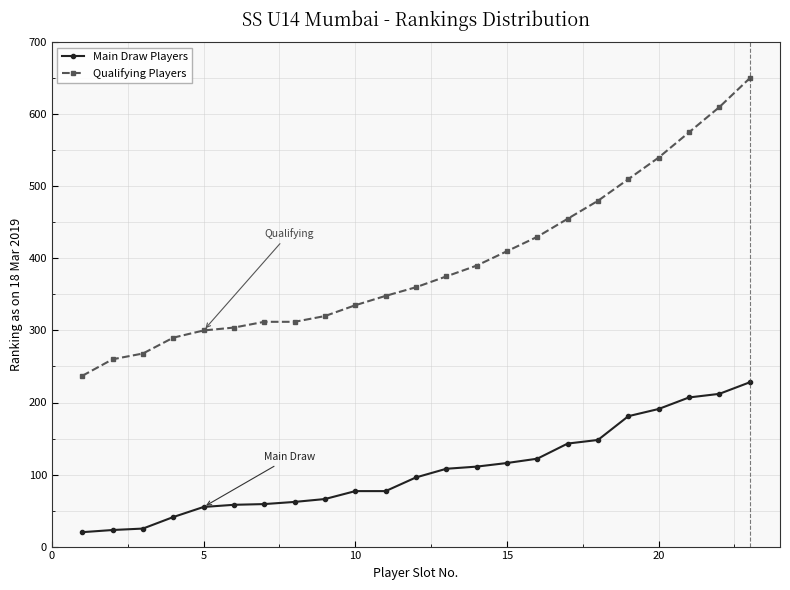

Which series has the largest total across all categories?

Qualifying Players